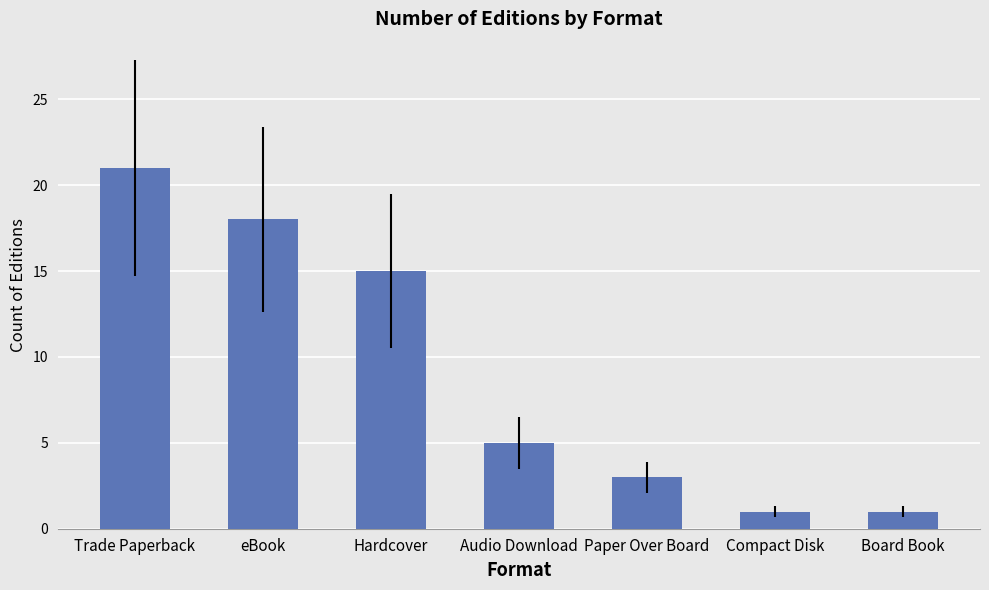

Count the number of categories in the chart.

7